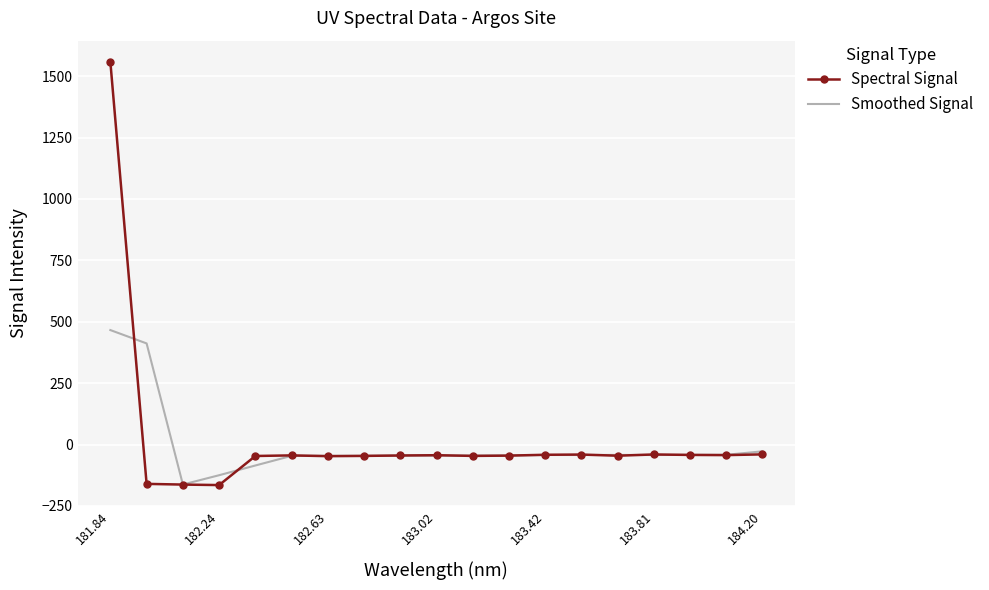

What is the difference between the second highest and minimum values in the Spectral Signal series?

125.0